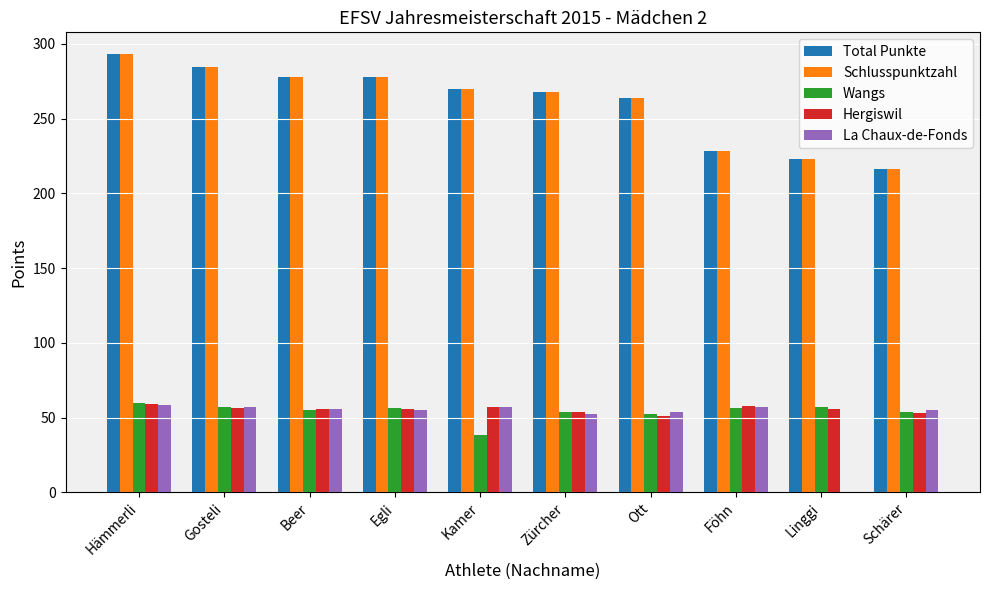

What is the sum of the Wangs values at Ott and Kamer?

91.0